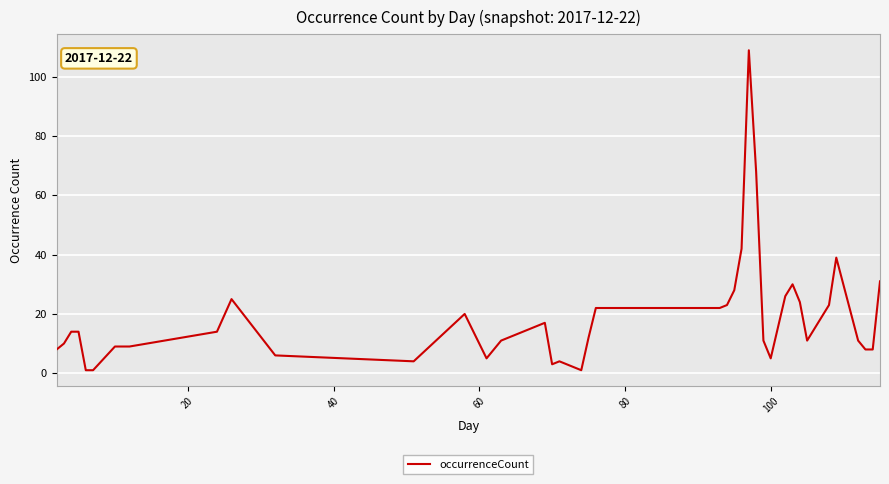

What is the difference between the maximum and minimum values?

108